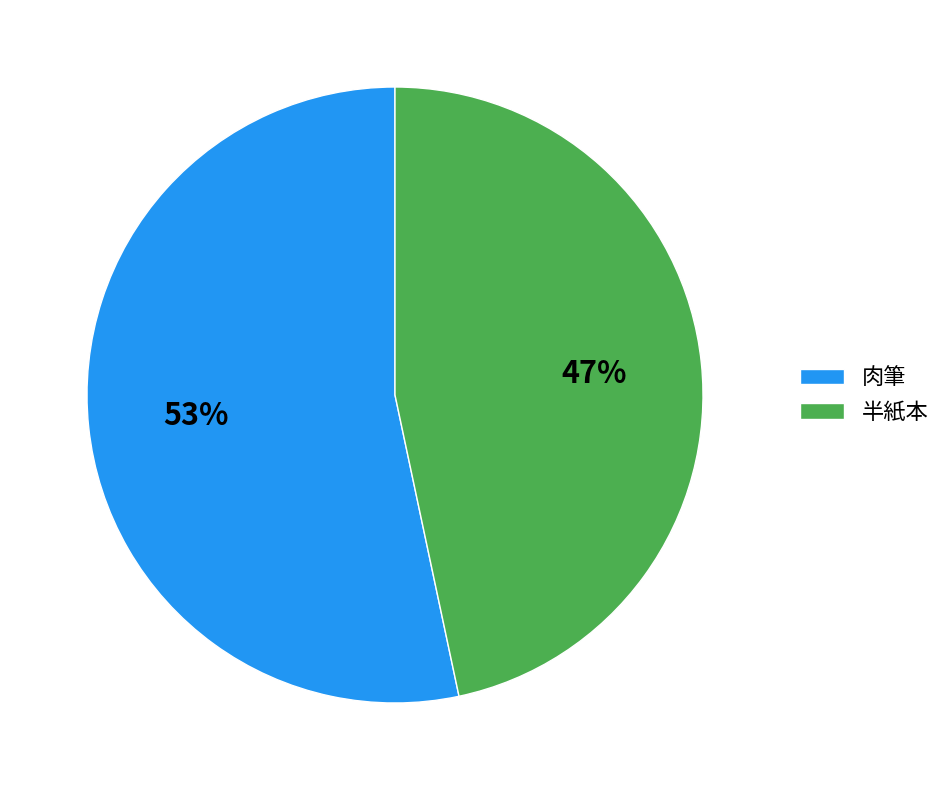

Which has a higher value, 肉筆 or 半紙本?

肉筆